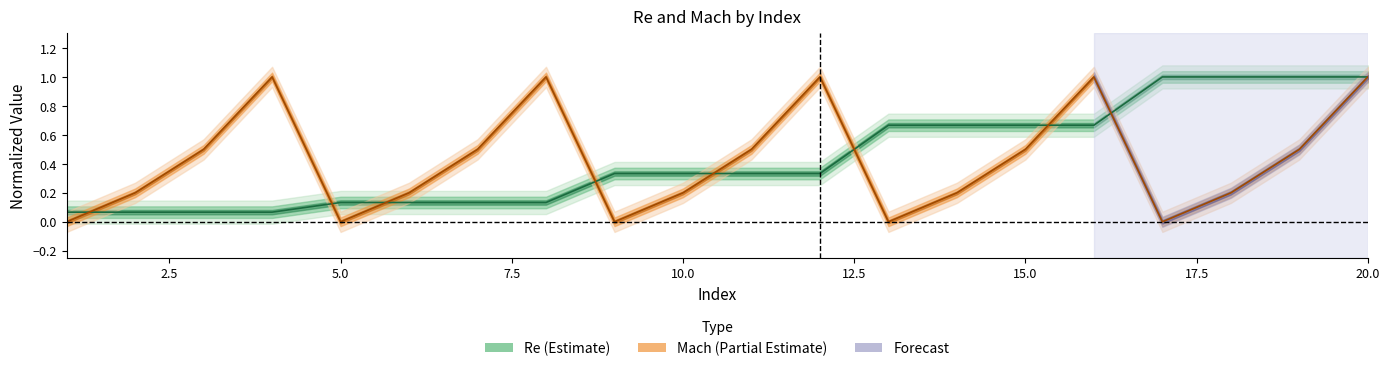

After their last crossing, which series has the higher values: Mach or Re?

Re